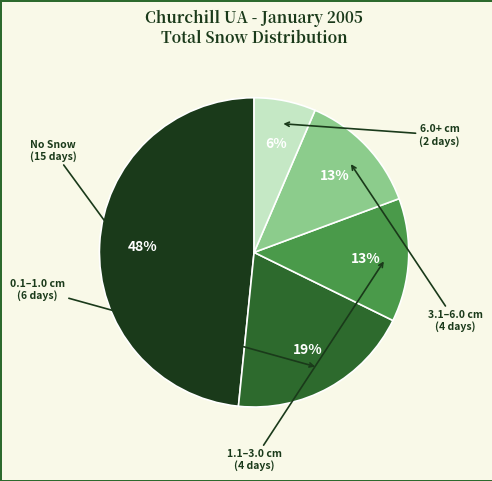

To the nearest percent, what is the average slice percentage?

20%